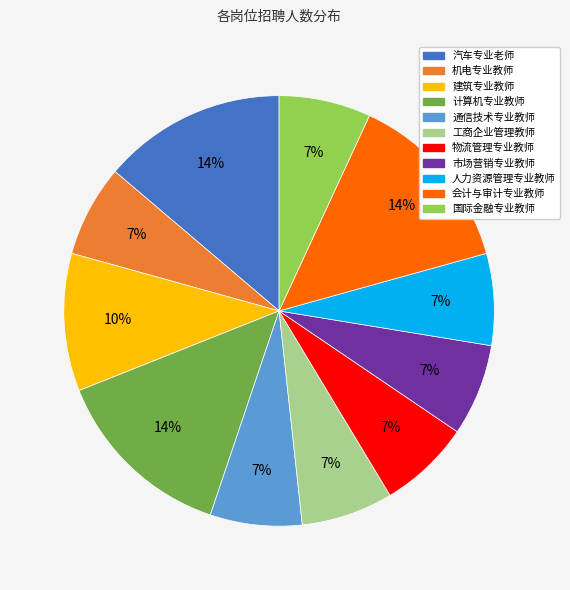

To the nearest percent, what is the average slice percentage?

9%